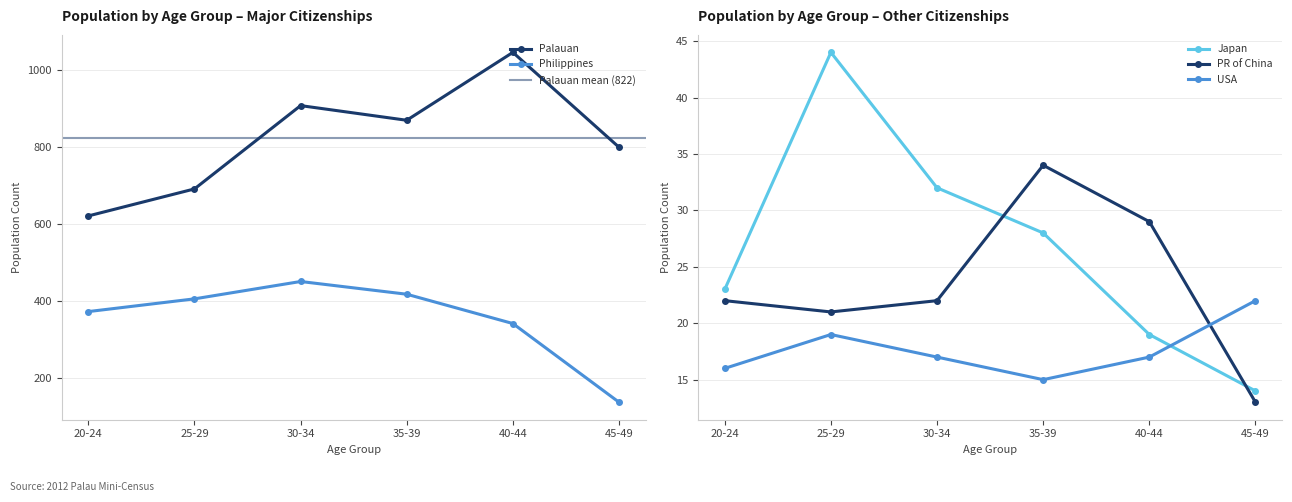

How many lines are shown in the chart?

5